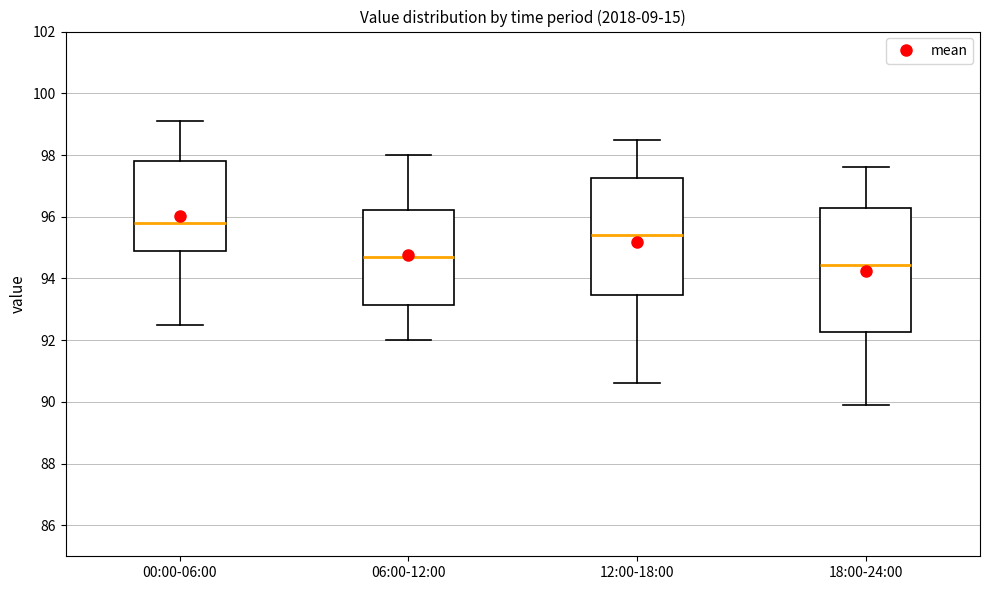

Reading left to right, read every box against the y-axis: the position of its median line, the range the box covers, and the ends of its whiskers. The values are not printed on the chart, so give them approximately, as read against the axis.

00:00-06:00: median 95.8, box 95.0 to 97.8, whiskers 92.6 to 99.2
06:00-12:00: median 94.8, box 93.2 to 96.2, whiskers 92.0 to 98.0
12:00-18:00: median 95.4, box 93.4 to 97.2, whiskers 90.6 to 98.6
18:00-24:00: median 94.4, box 92.2 to 96.2, whiskers 90.0 to 97.6